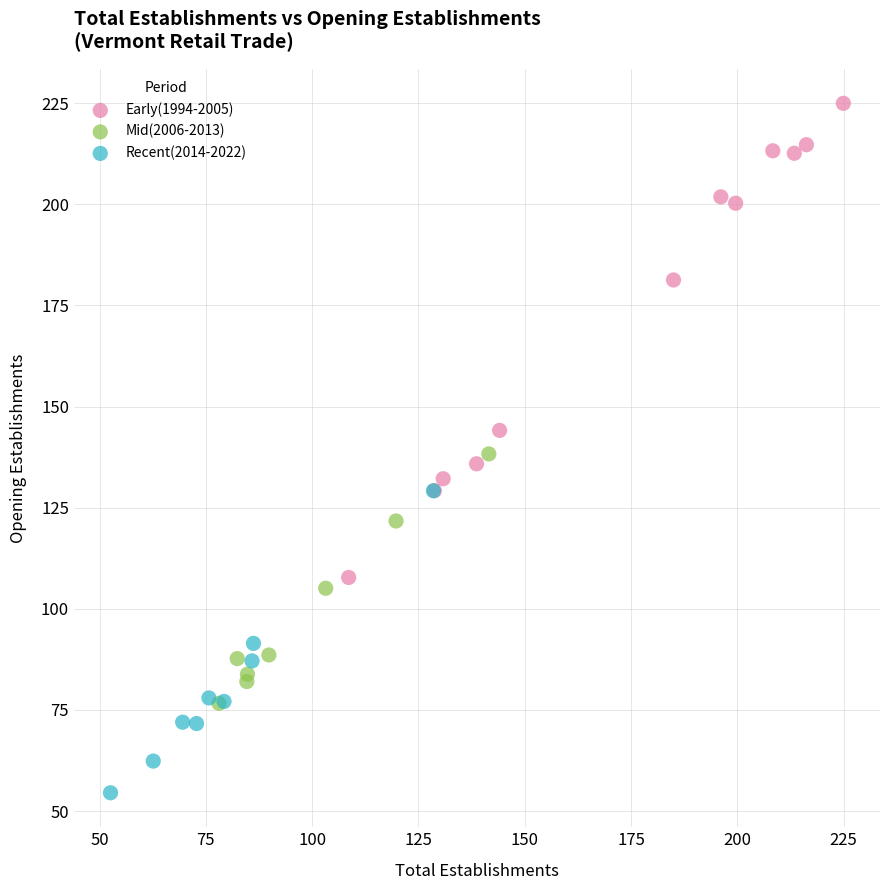

Which series contains the lowest Y value?

Recent(2014-2022)